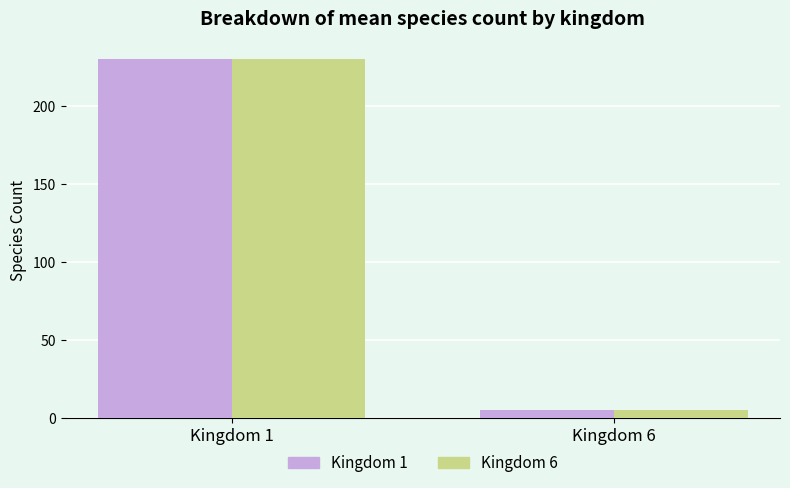

What is the total value across all series at Kingdom 1?

460